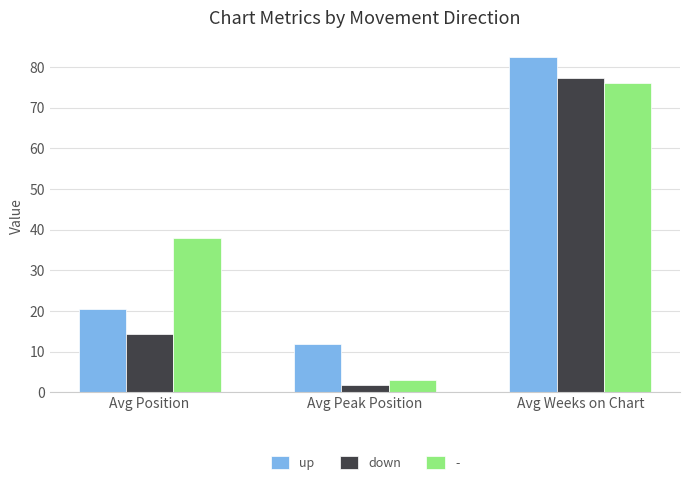

What is the greatest value displayed?

82.4